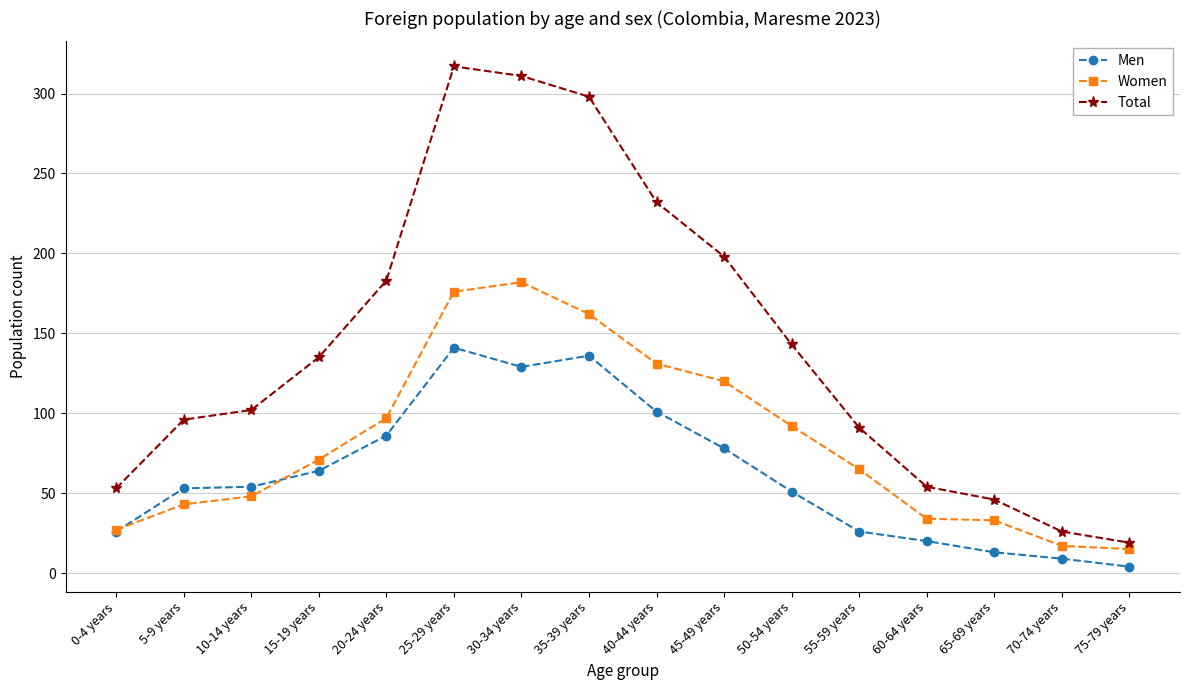

True or false: Total and Men cross at least once.

False